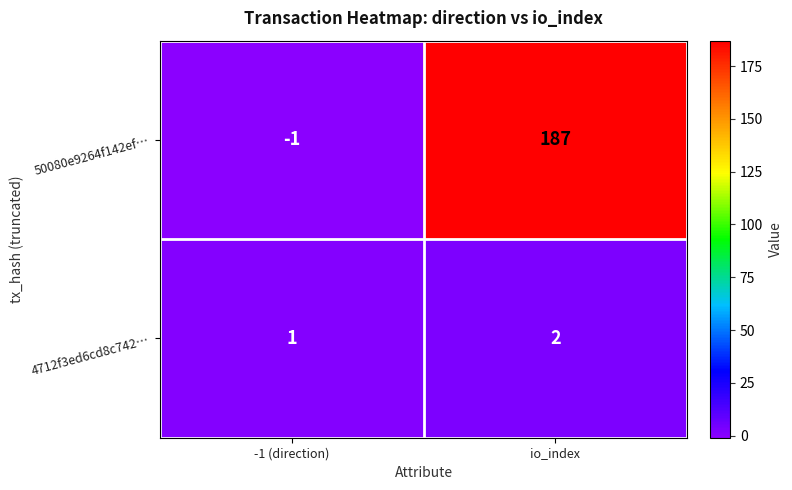

What is the sum of all 4712f3ed6cd8c742… values?

3